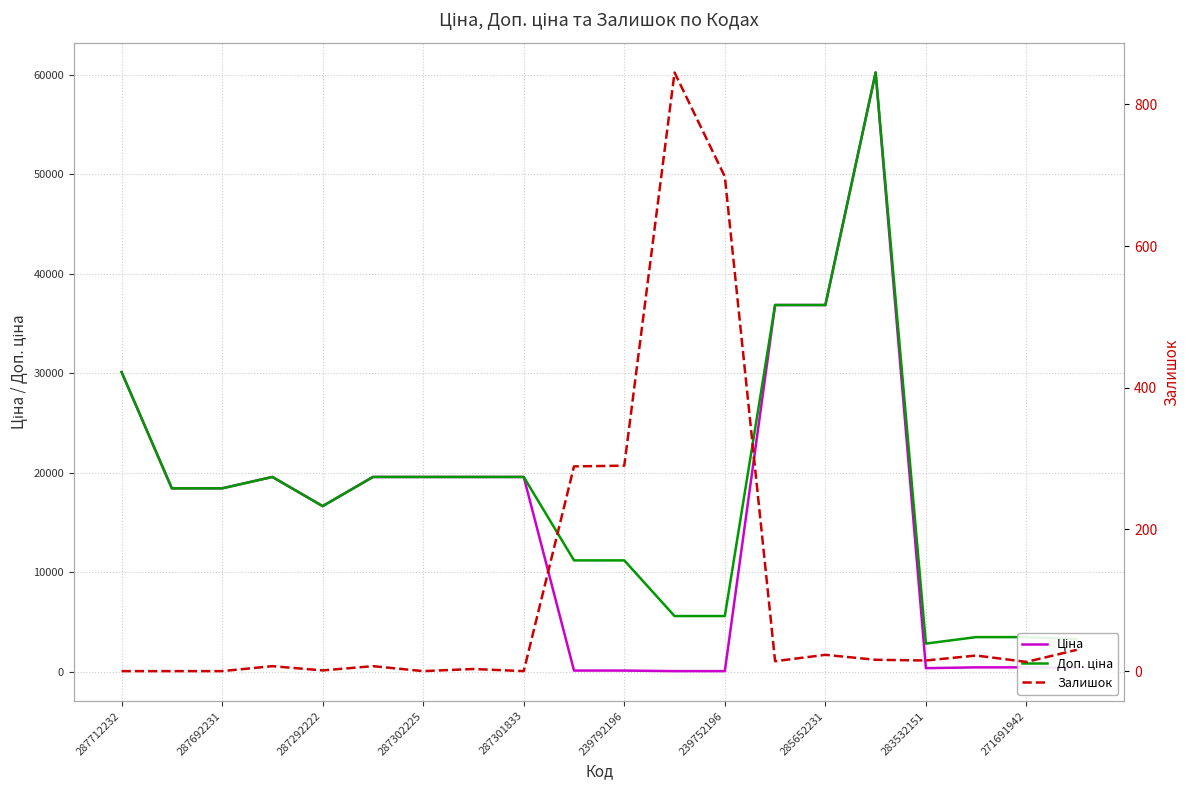

What is the approximate value of Доп. ціна at 15?

60205.6